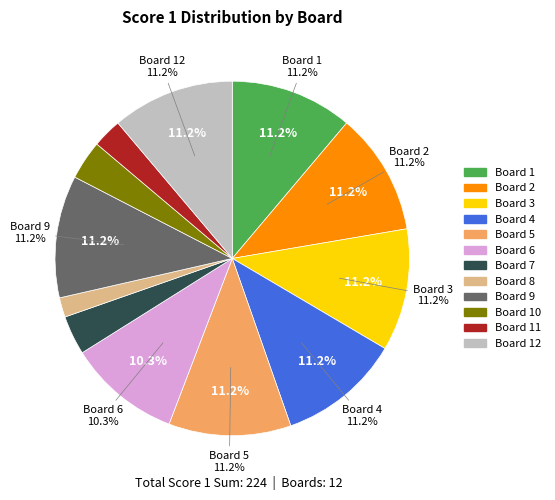

Rank the categories by value from highest to lowest.

Board 1, Board 2, Board 3, Board 4, Board 5, Board 9, Board 12, Board 6, Board 7, Board 10, Board 11, Board 8